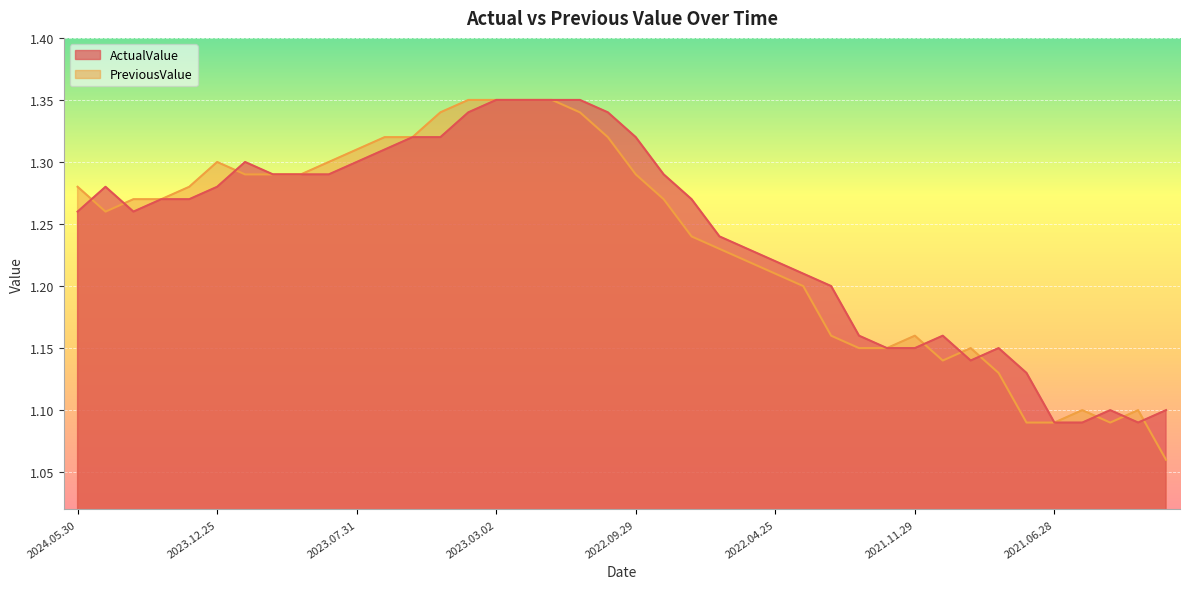

True or false: PreviousValue has a value of 1.6 at 2021.12.27.

False